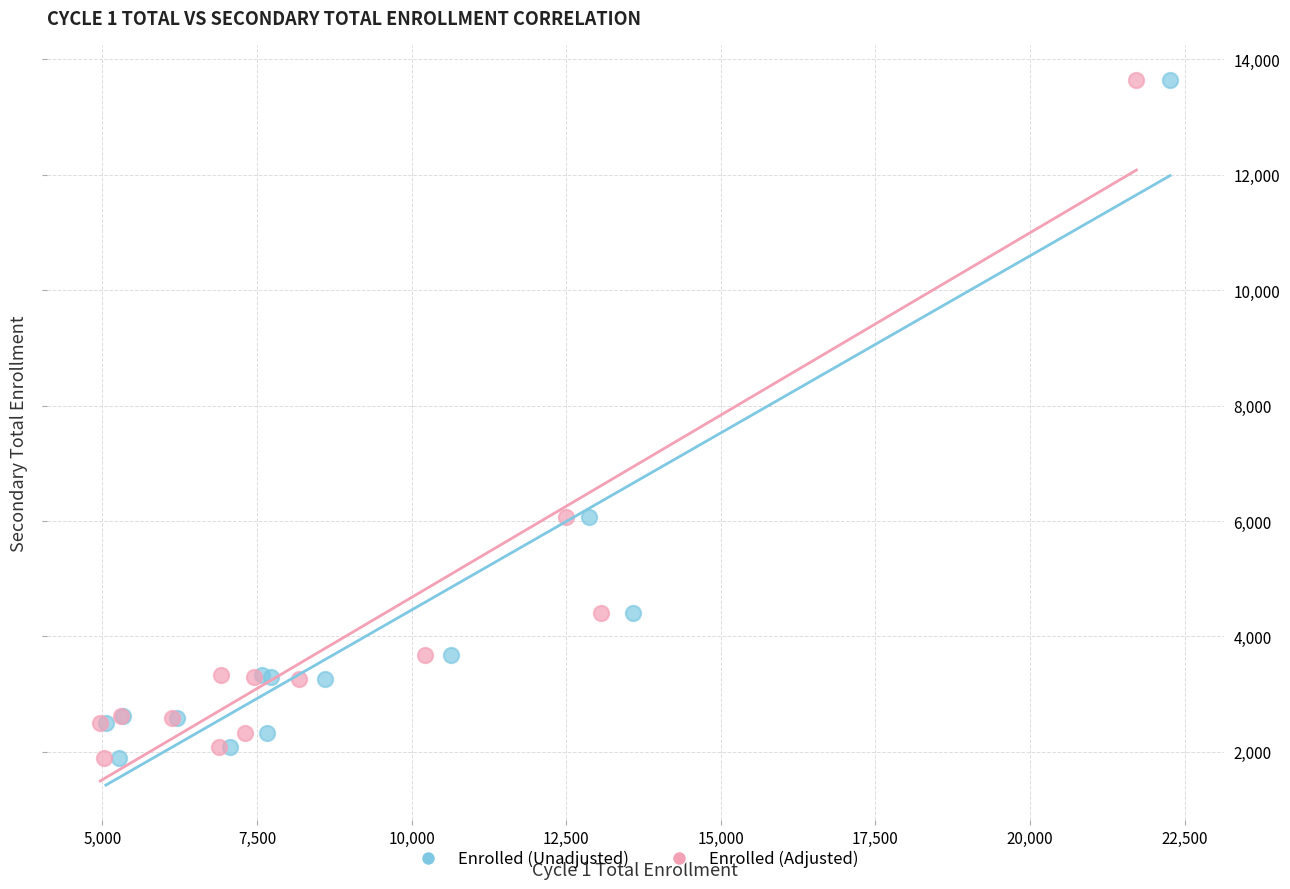

What are all the series names shown in the legend?

Enrolled (Unadjusted), Enrolled (Adjusted)